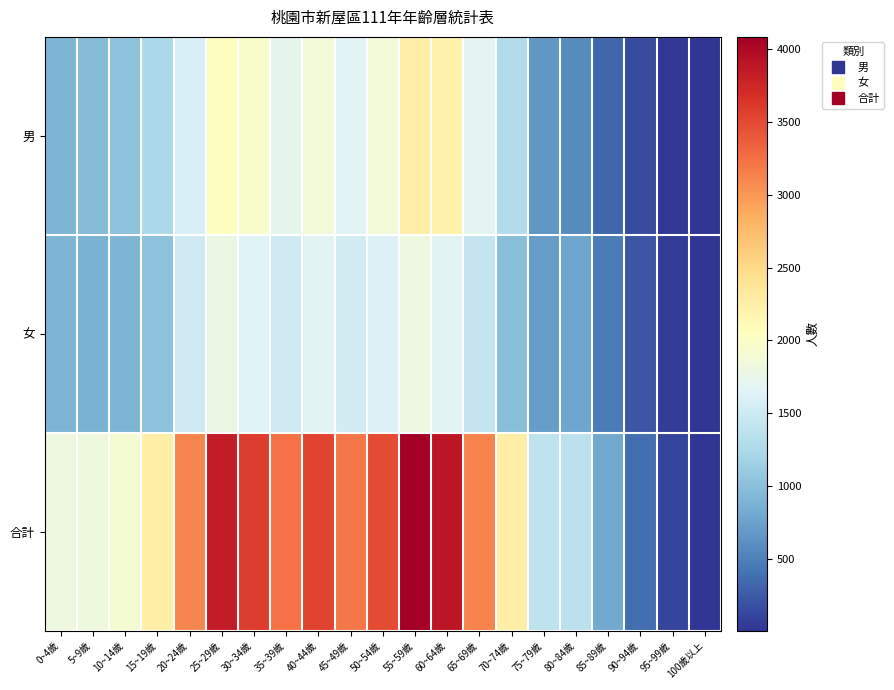

Between 70~74歲 and 45~49歲, which is larger?

45~49歲